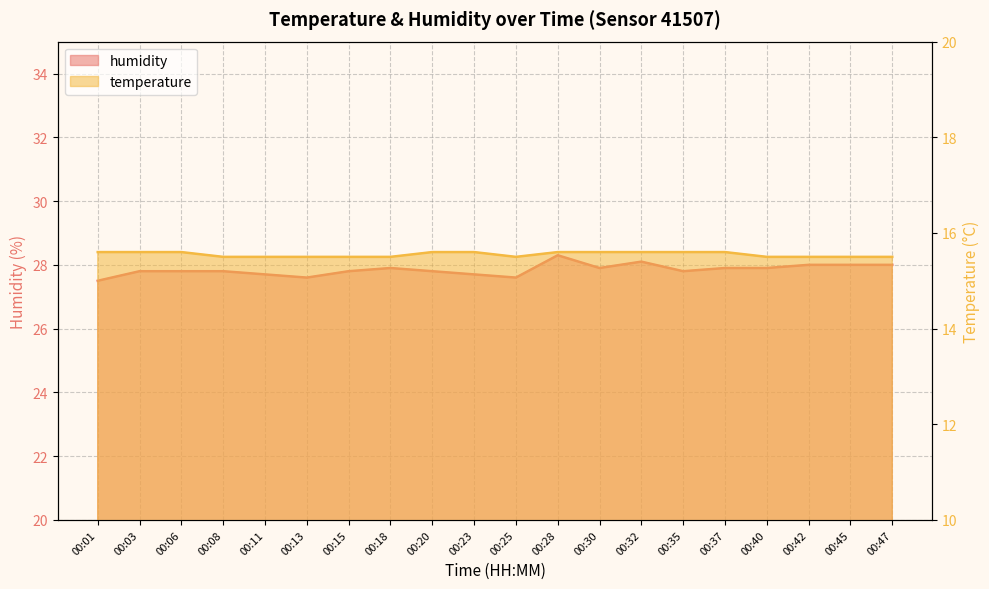

Reading left to right, transcribe all the data shown in this chart.

temperature: 15.6	15.6	15.6	15.5	15.5	15.5	15.5	15.5	15.6	15.6	15.5	15.6	15.6	15.6	15.6	15.6	15.5	15.5	15.5	15.5
humidity: 27.5	27.8	27.8	27.8	27.7	27.6	27.8	27.9	27.8	27.7	27.6	28.3	27.9	28.1	27.8	27.9	27.9	28.0	28.0	28.0